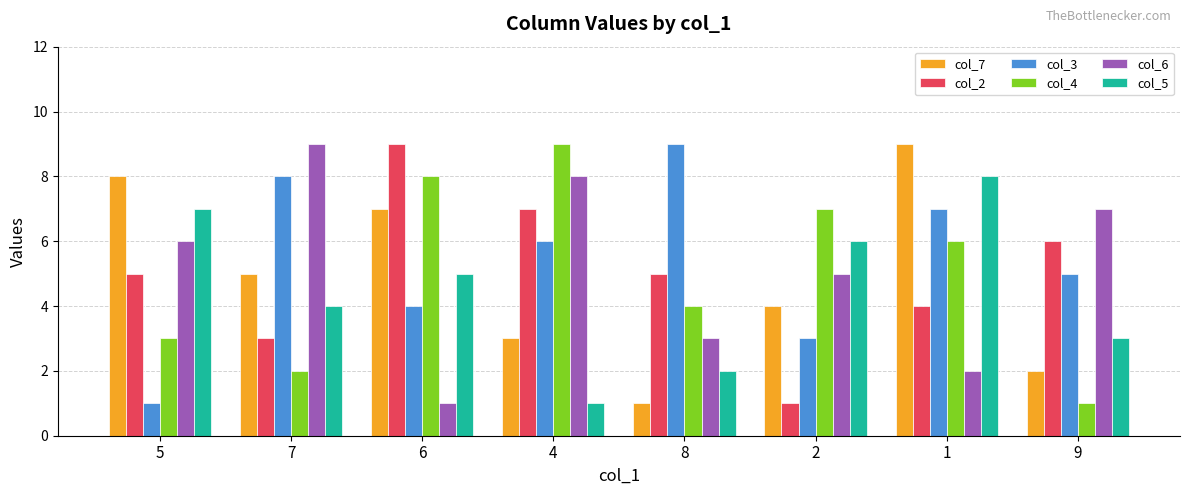

What position from the right is 2?

3